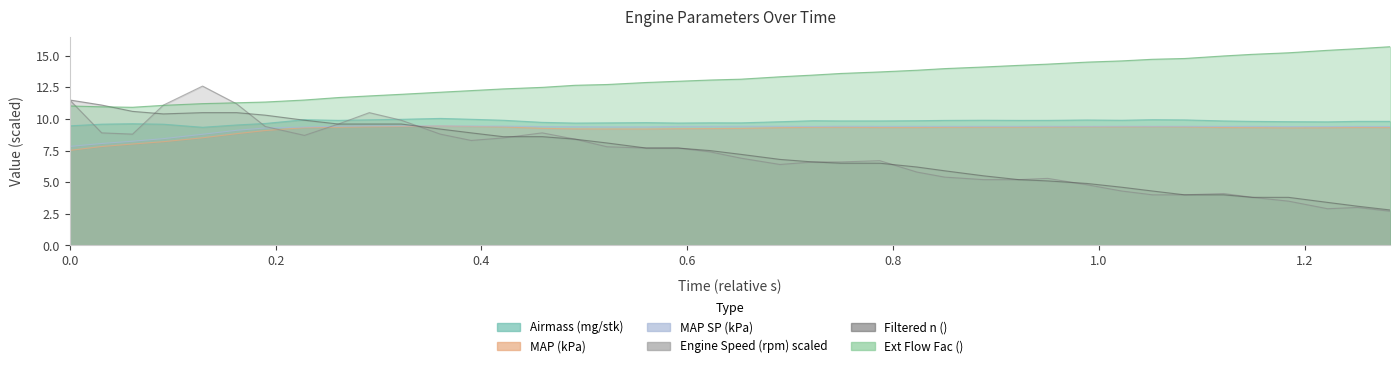

Which has a higher value, 4193.845 or 4193.613?

4193.845